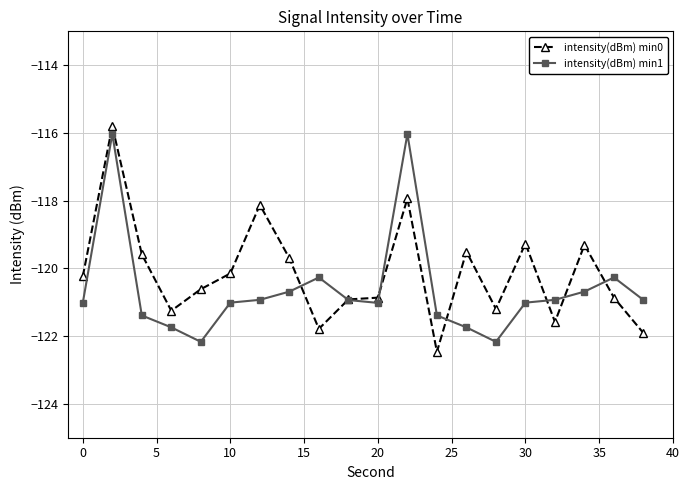

True or false: intensity(dBm) min0 and intensity(dBm) min1 cross at least once.

True